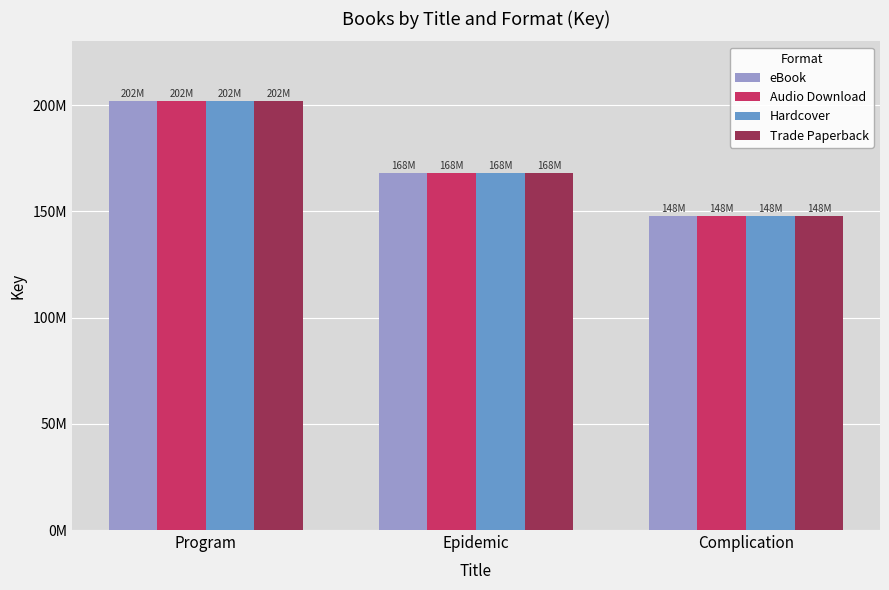

At how many categories does at least one series exceed 200625235?

1